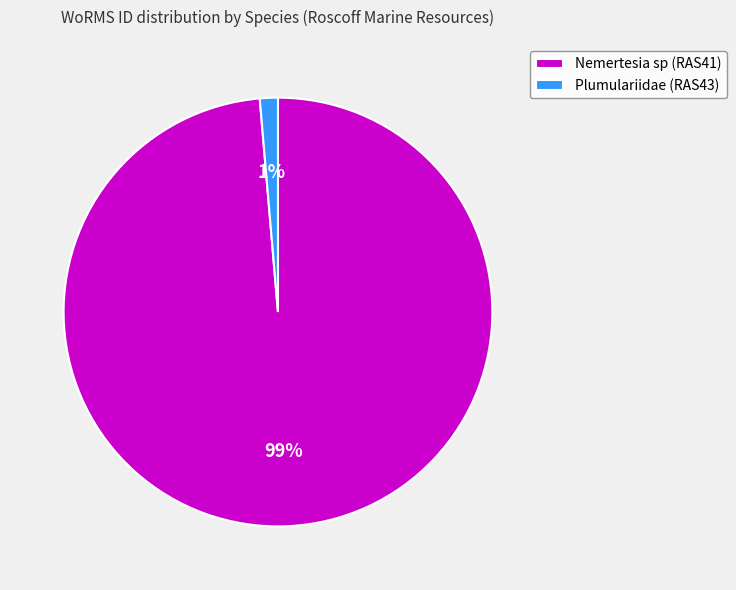

Rank the categories by value from lowest to highest.

Plumulariidae (RAS43), Nemertesia sp (RAS41)